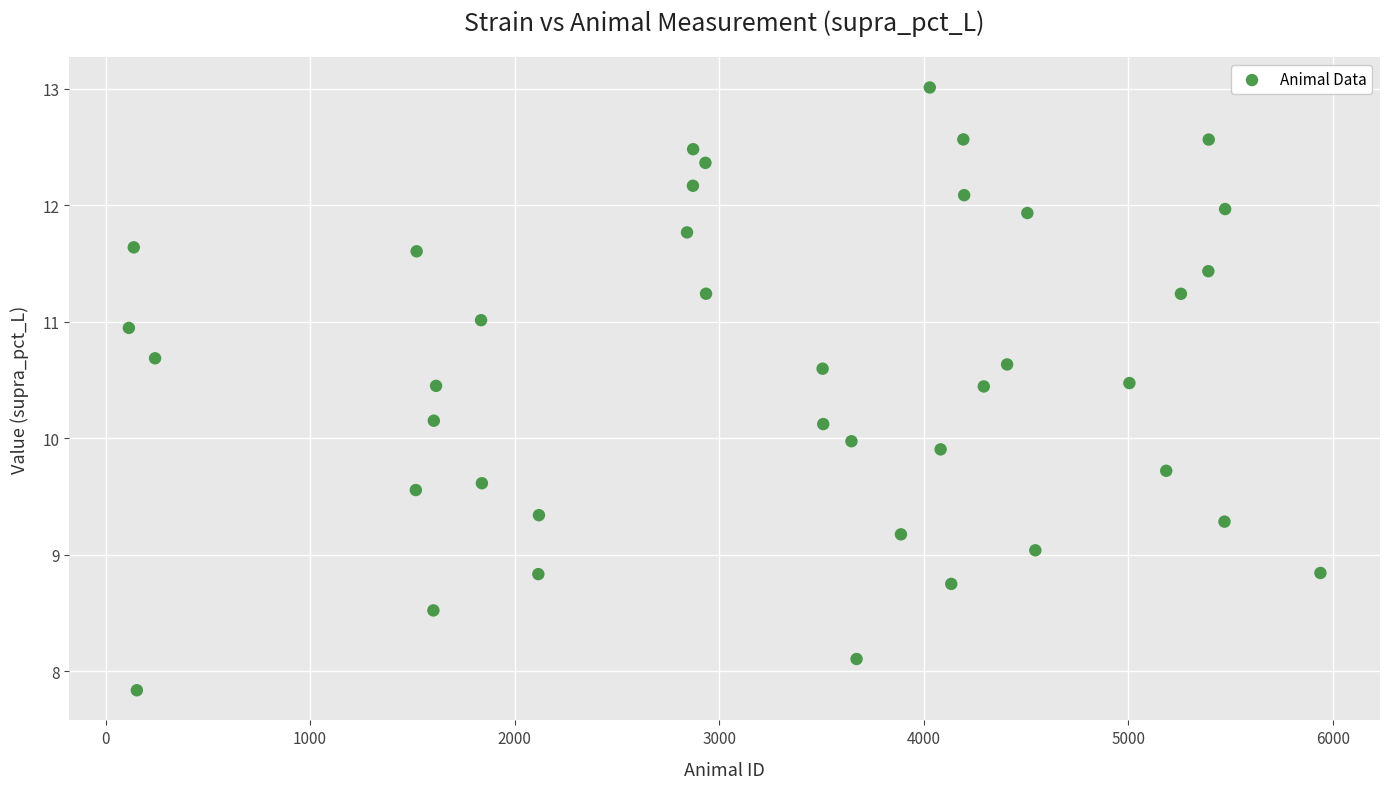

What is the range of Y values (max minus min)?

5.2